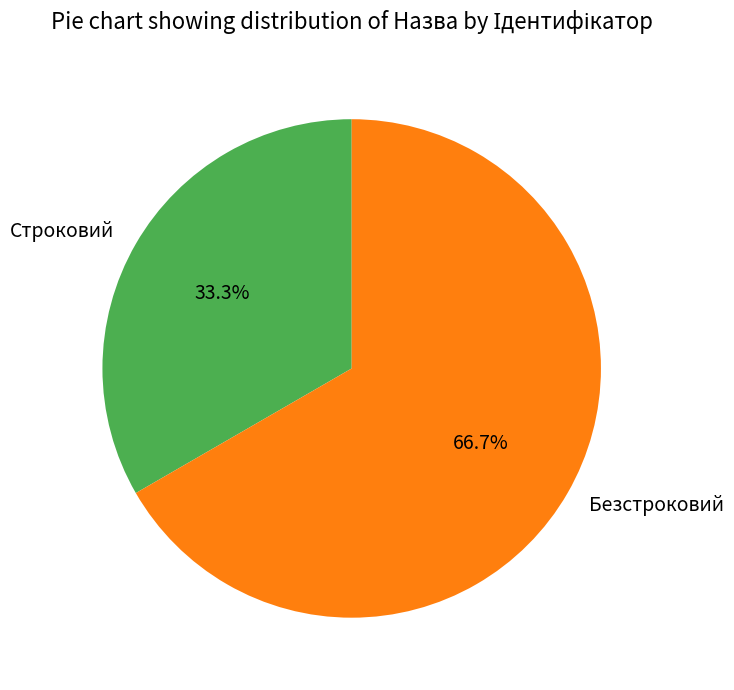

What is the ratio of the value at Строковий to the value at Безстроковий?

0.5